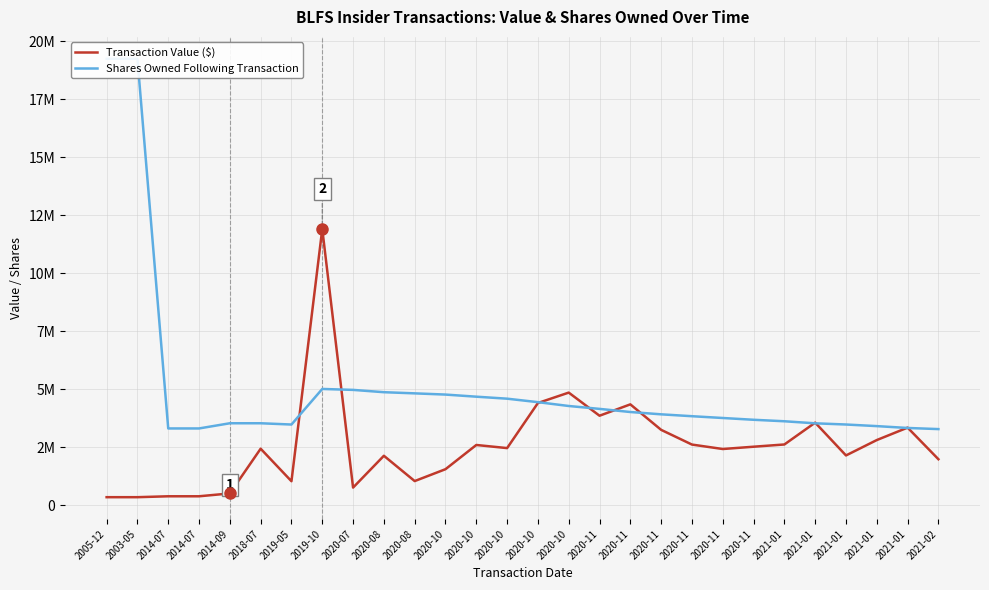

What is the sum of all Transaction Value ($) values?

72635627